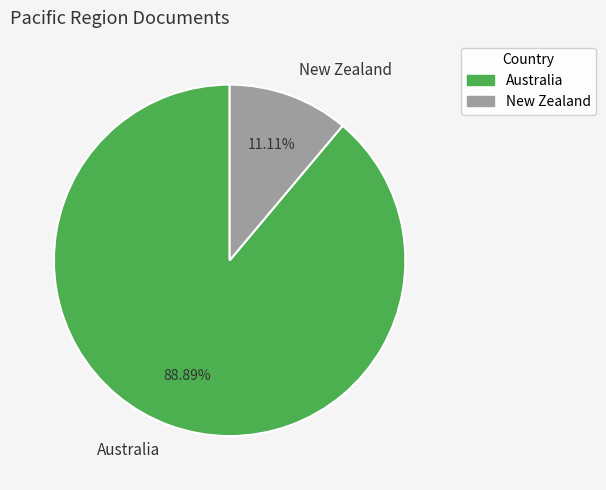

Which slice is the smallest?

New Zealand